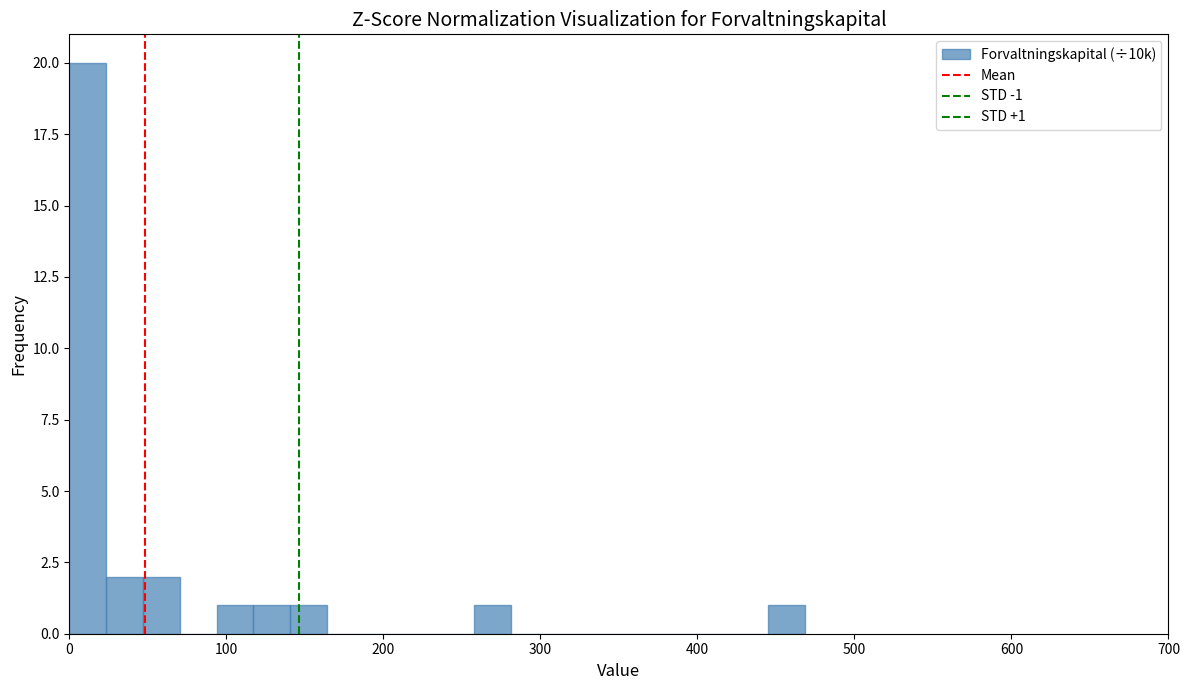

Read against the x-axis, roughly where is the centre of the tallest bar?

10